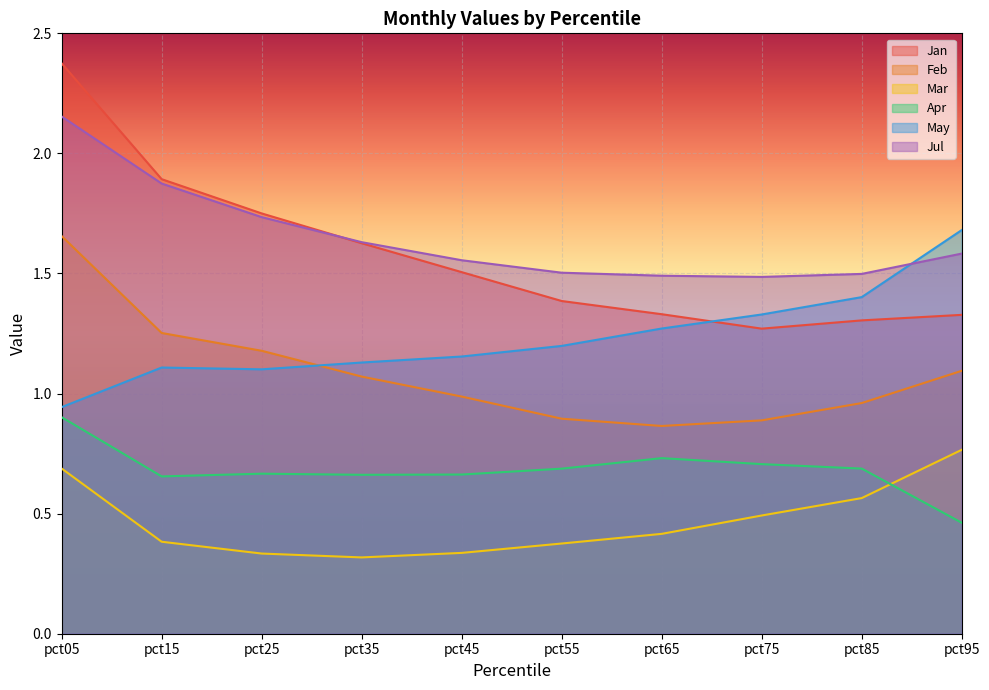

True or false: Mar has a value of 0.6 at pct85.

True